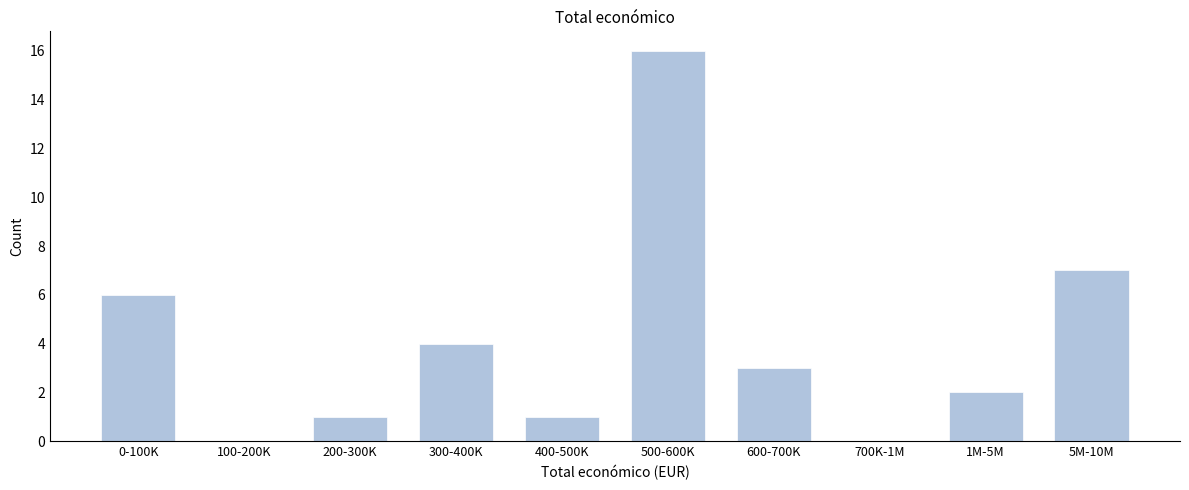

Reading left to right, extract all data points from this chart.

0-100K=6	100-200K=0	200-300K=1	300-400K=4	400-500K=1	500-600K=16	600-700K=3	700K-1M=0	1M-5M=2	5M-10M=7